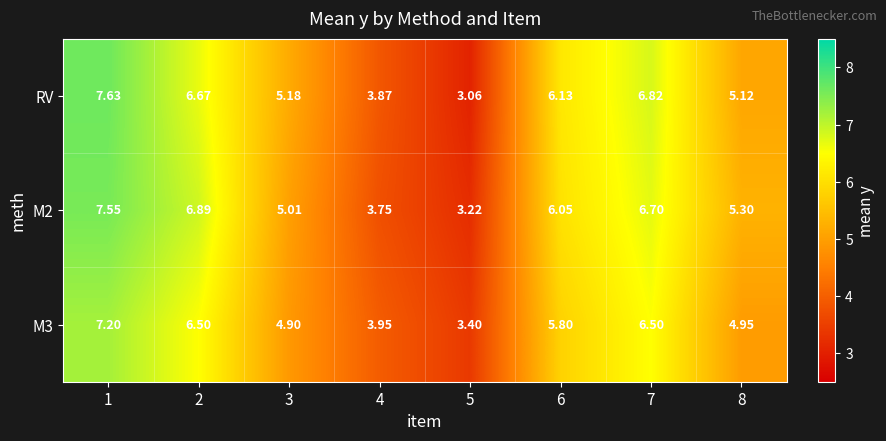

Count the number of data series in this chart.

3